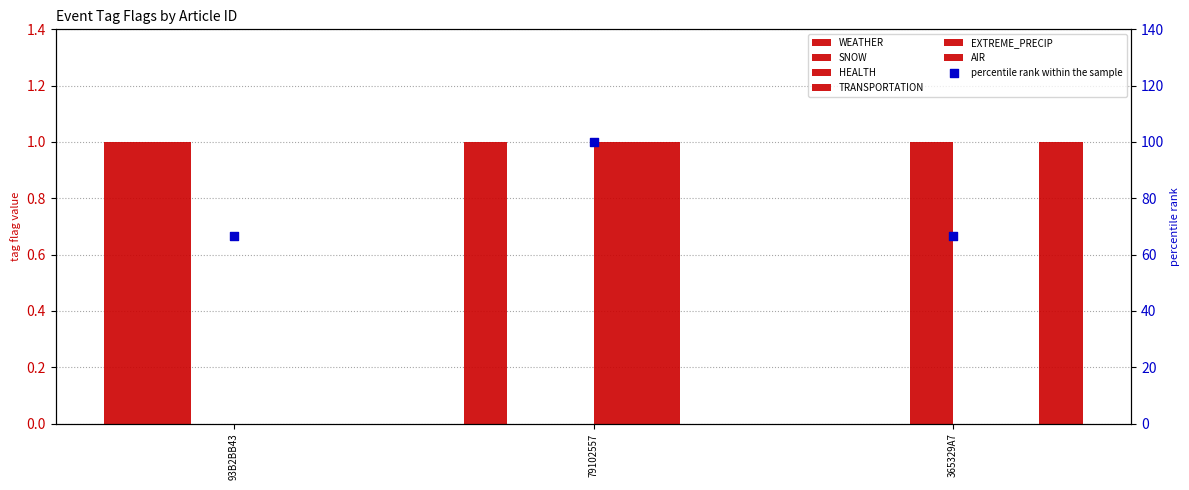

At which category is the sum across all series the highest?

79102557